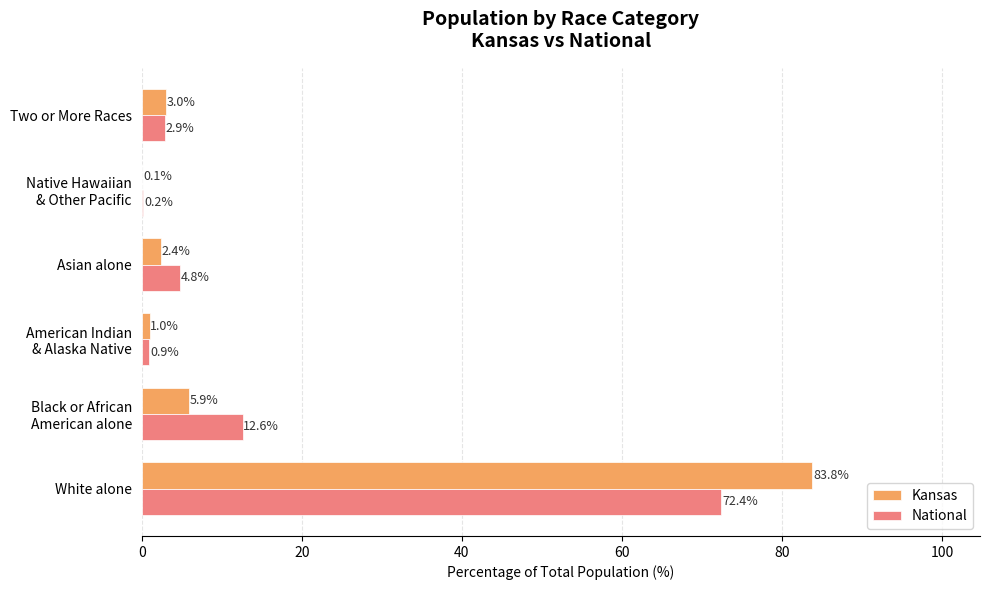

At which label does National reach its peak?

White alone